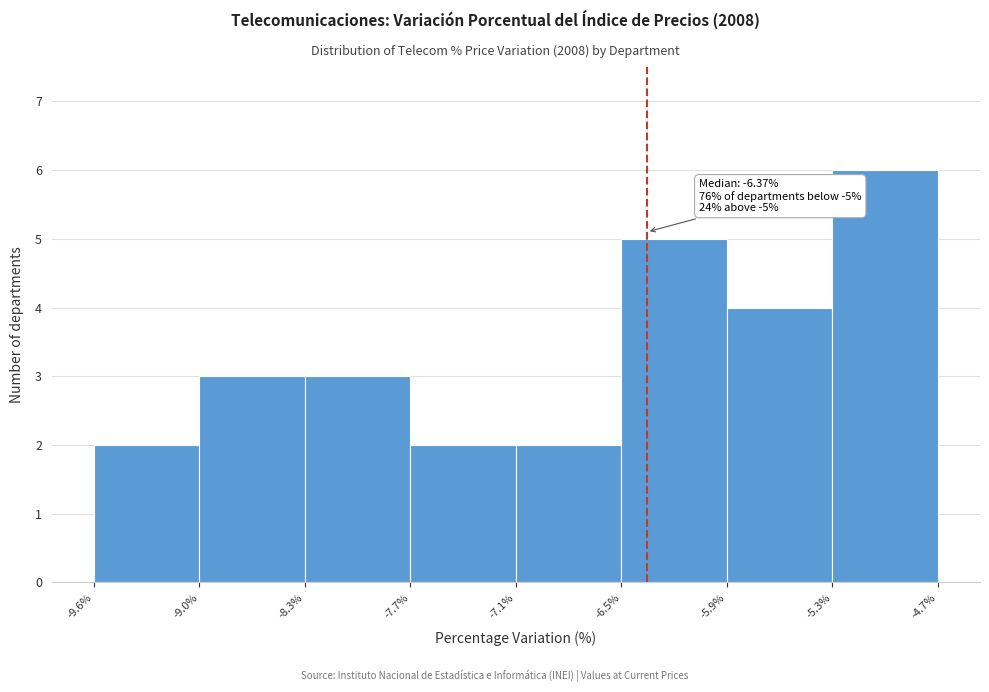

Over which range of the x-axis is the bar tallest?

-5.3% to -4.7%